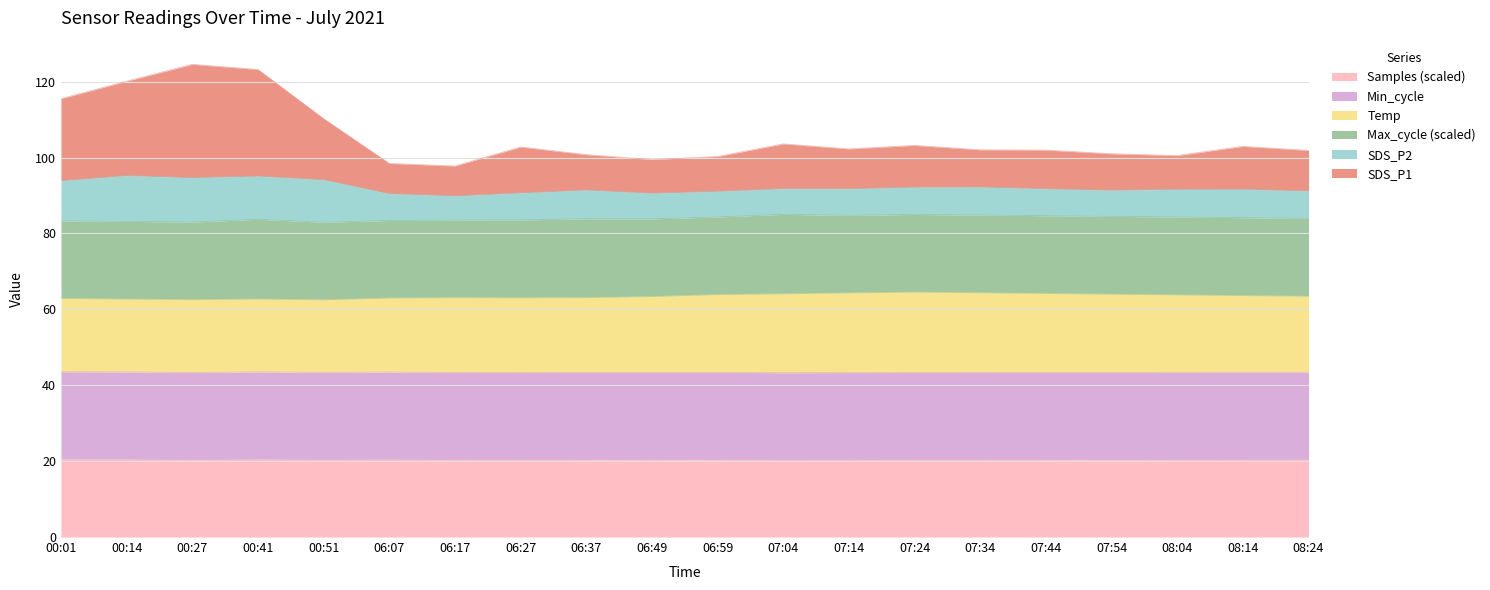

What is the total value across all series at 06:17?

97.8